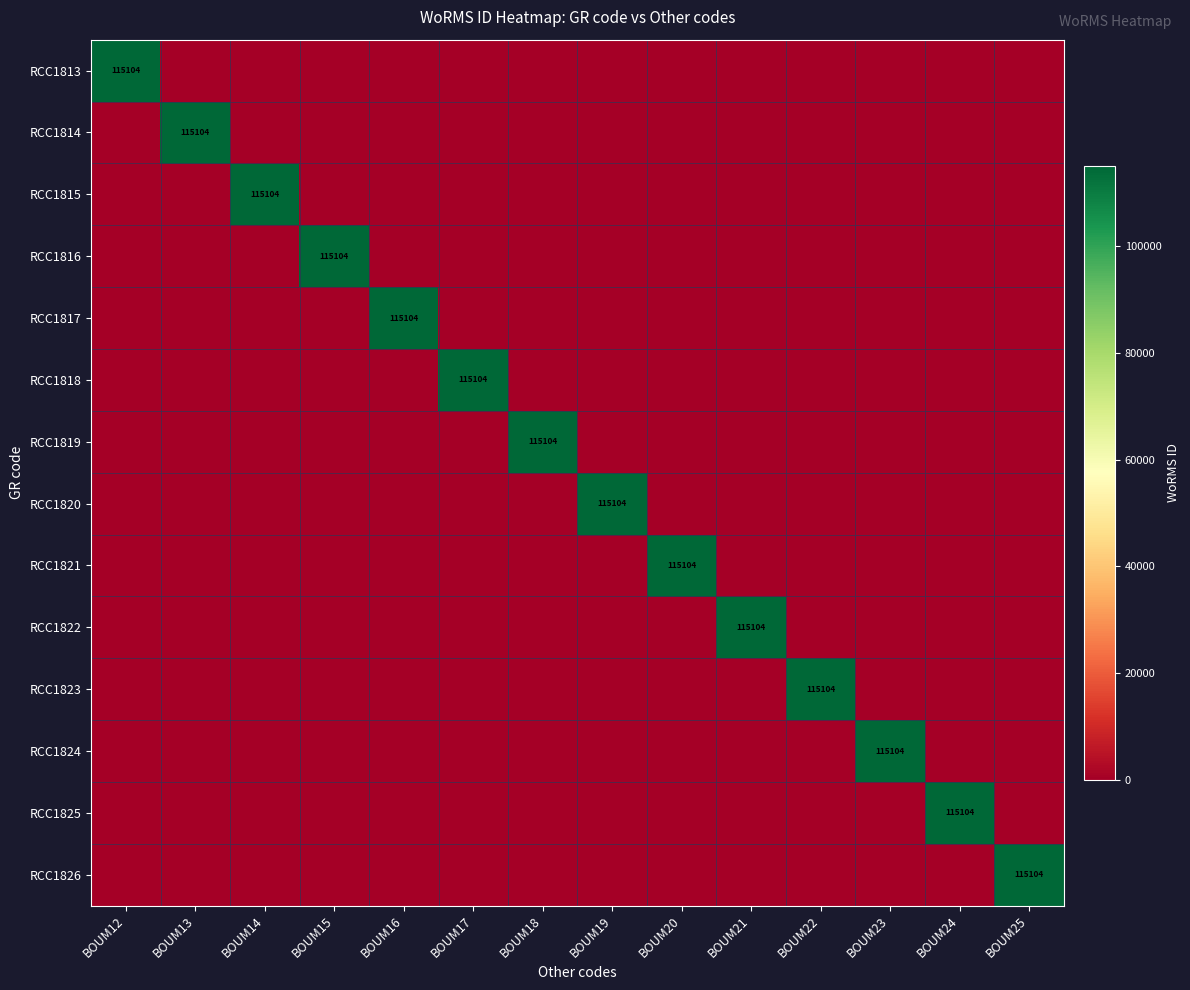

The value of RCC1819 at BOUM18 is 115104. True or false?

True